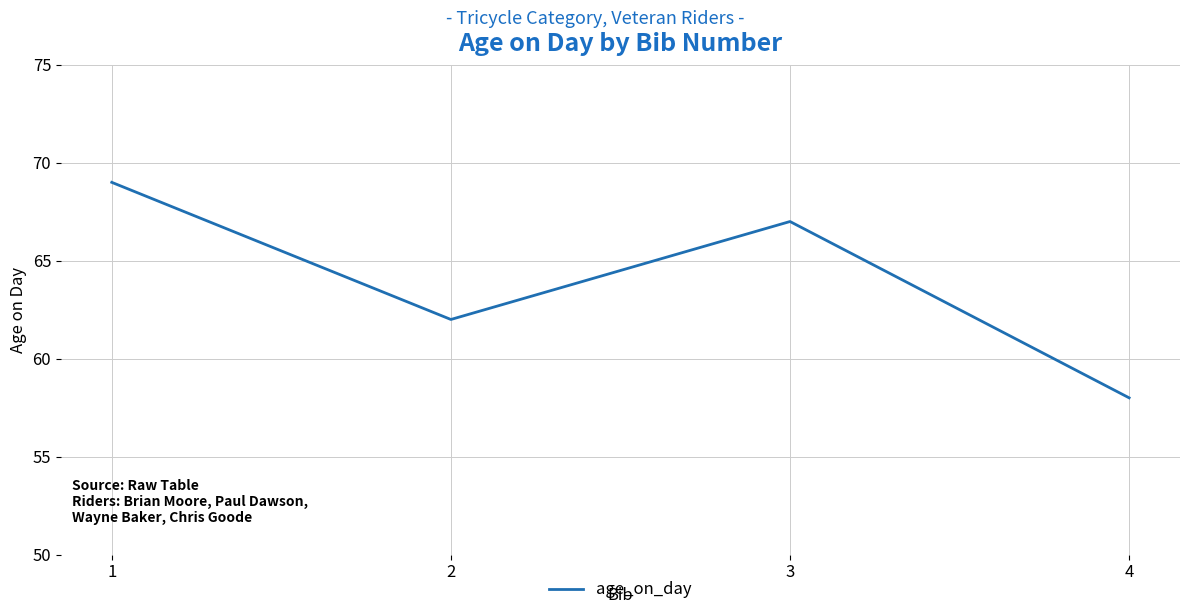

Approximately how many times larger is the value at 1 compared to 4?

1.2